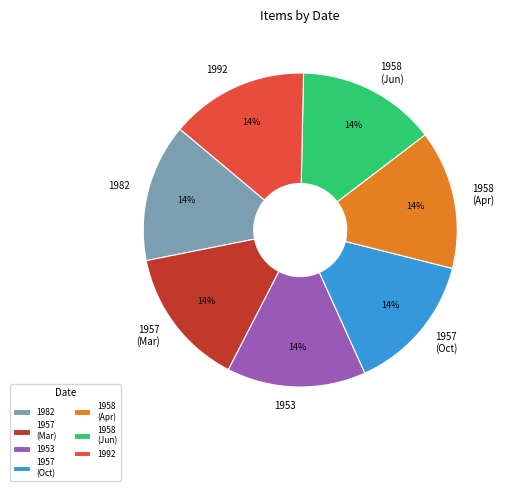

What percentage is the 1957 (Oct) slice, to the nearest percent?

14%